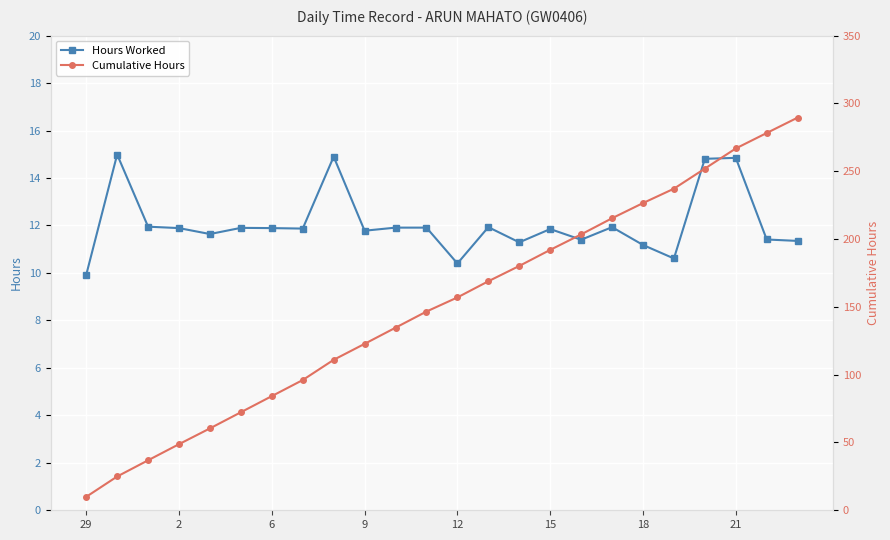

The value of Hours Worked at 18 is 20.0. True or false?

False